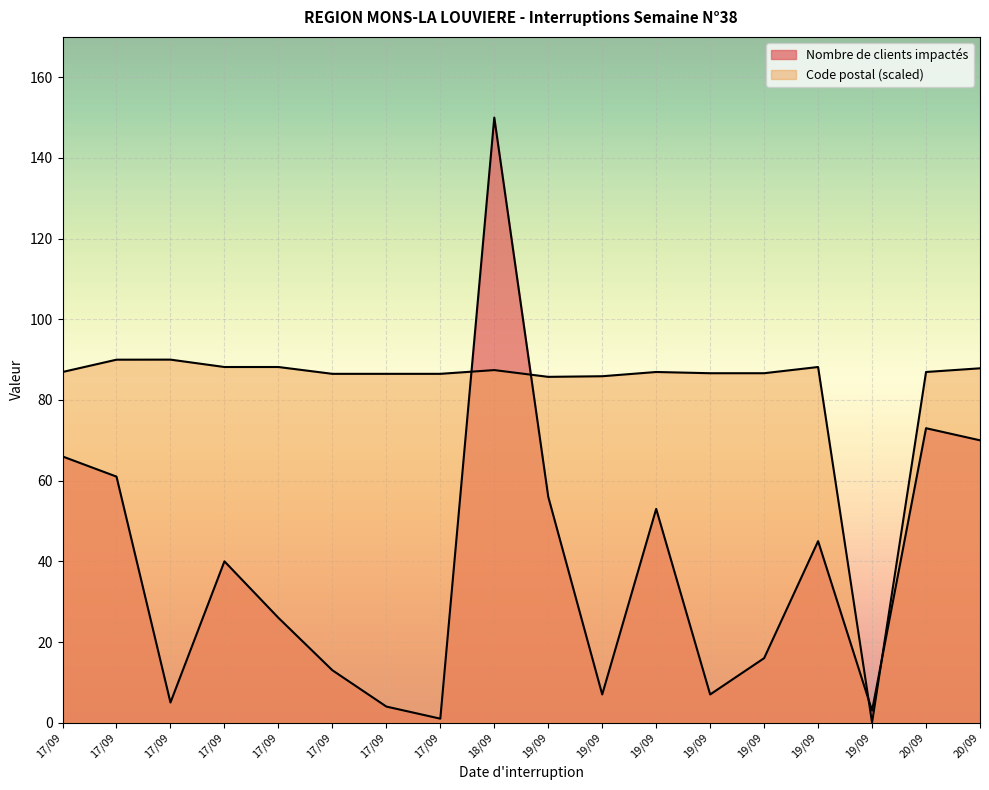

What is the approximate value of Nombre de clients impactés at 20/09?

70.0